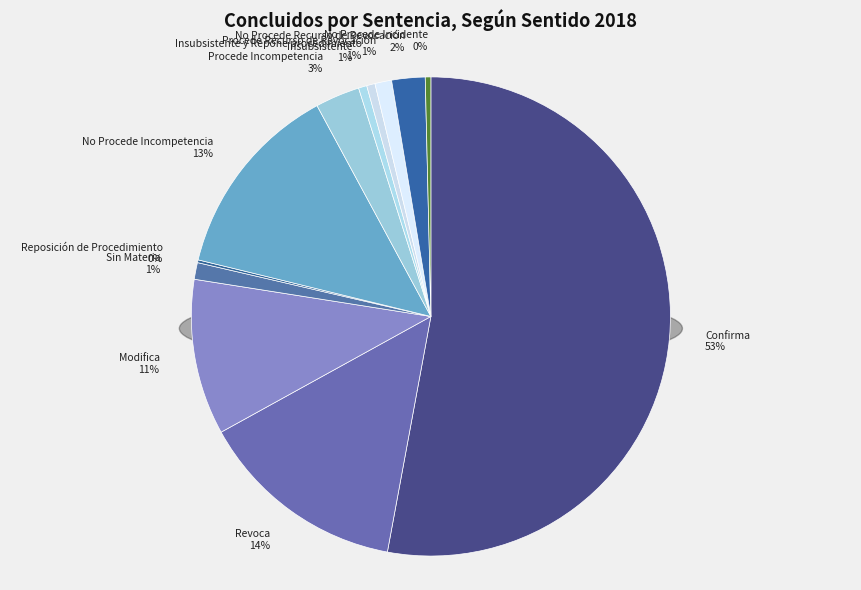

Rank the categories by value from highest to lowest.

Confirma, Revoca, No Procede Incompetencia, Modifica, Procede Incompetencia, No Procede Recurso de Revocación, Sin Materia, Procede Recurso de Revocación, Insubsistente, Insubsistente y Repone procedimiento, No Procede Incidente, Reposición de Procedimiento